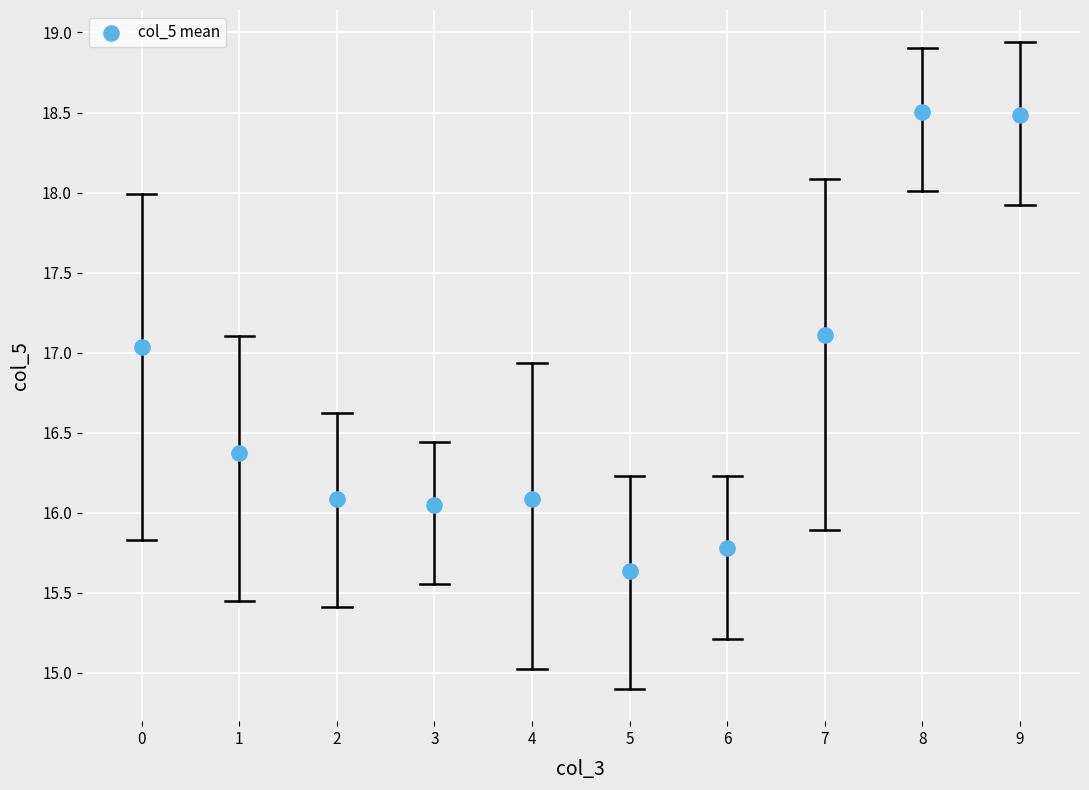

What is the average Y value?

16.7